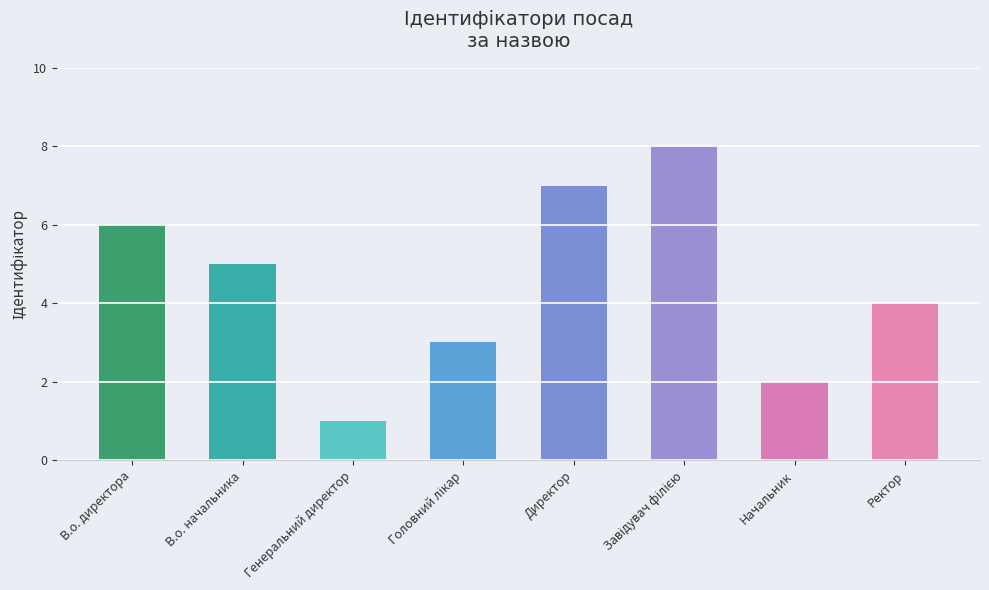

How many values are between 3 and 7?

5